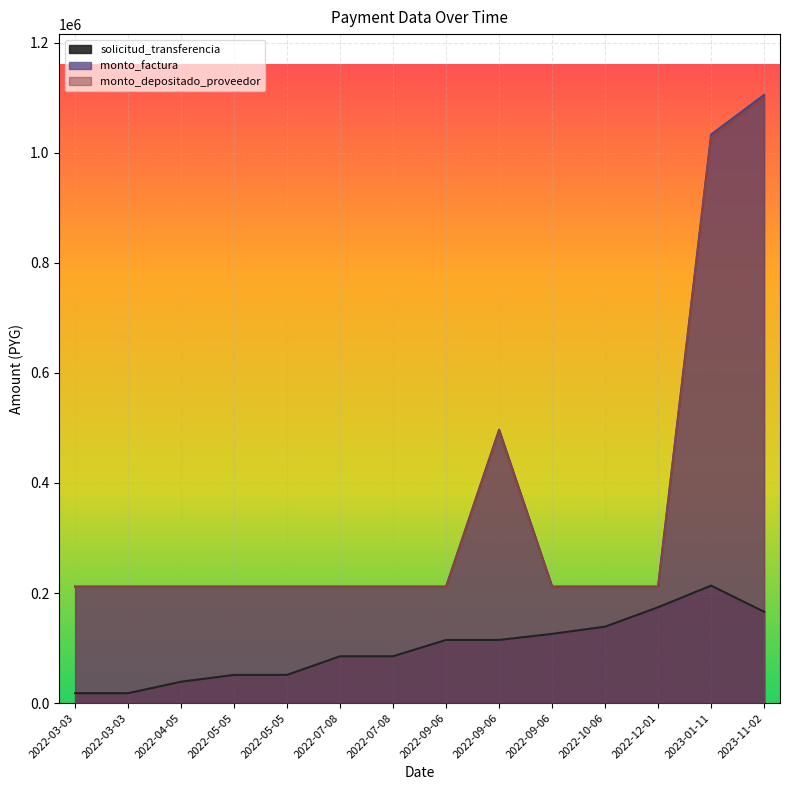

Rank the series at 2022-04-05 from highest to lowest value.

monto_factura, monto_depositado_proveedor, solicitud_transferencia